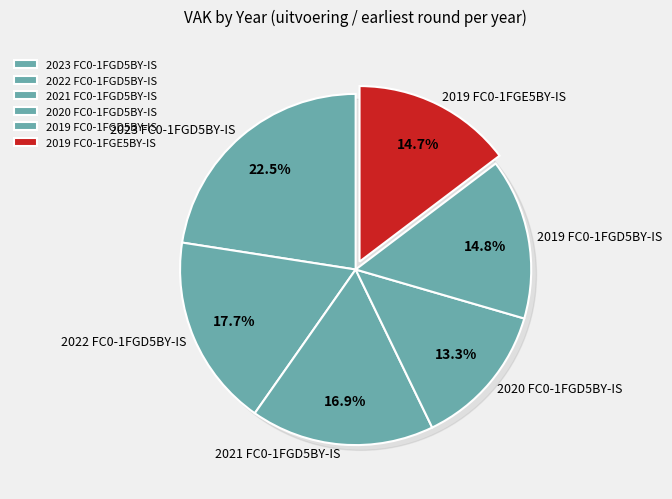

To the nearest percent, what percentage of the pie is 2022 FC0-1FGD5BY-IS?

18%